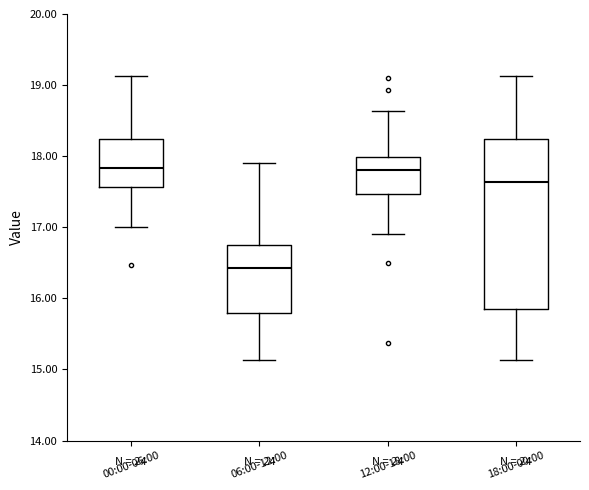

Comparing the boxes themselves (not the whiskers), which one is the tallest?

18:00-00:00